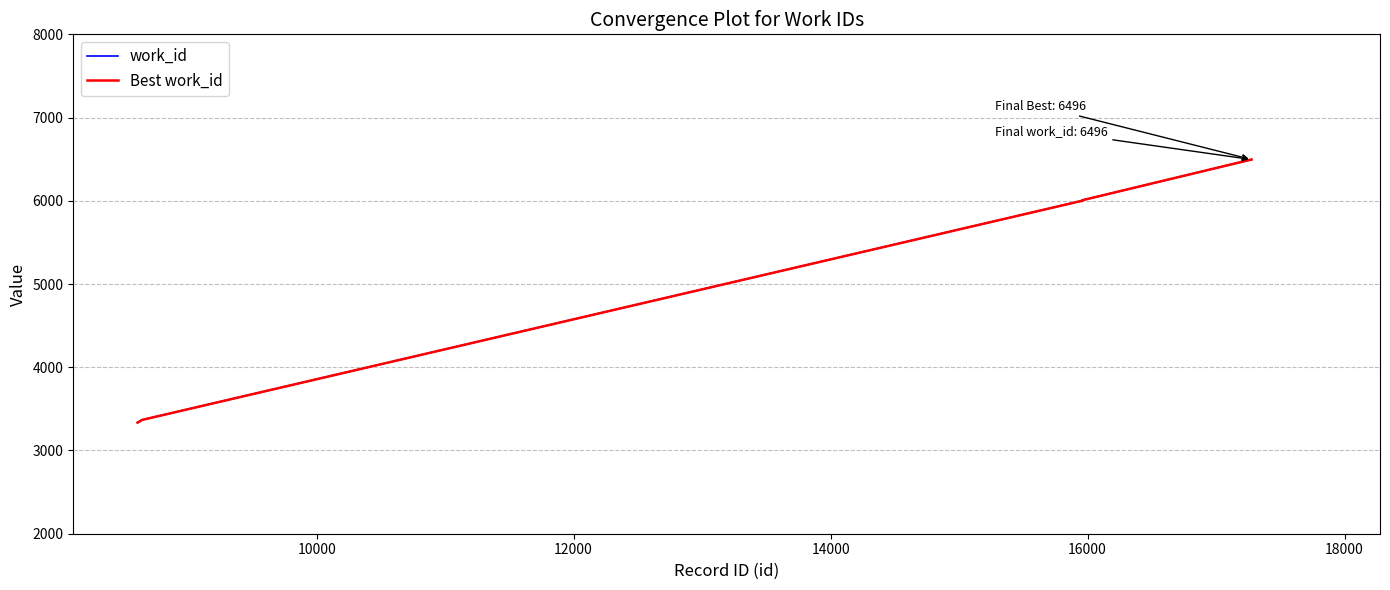

What is the lowest value of the work_id series?

3335